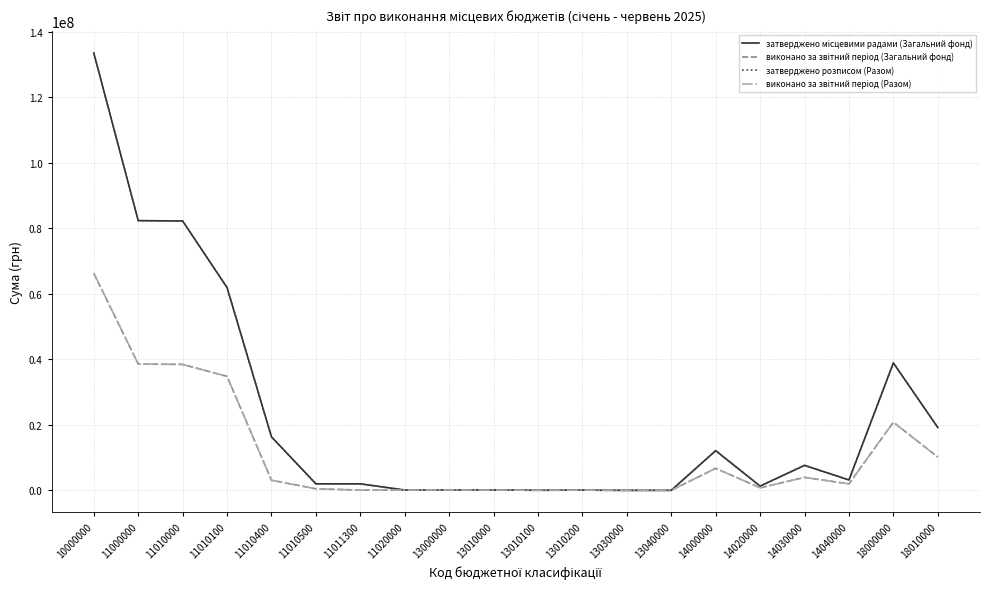

Where does the затверджено розписом (Разом) series first go above 3177880?

10000000